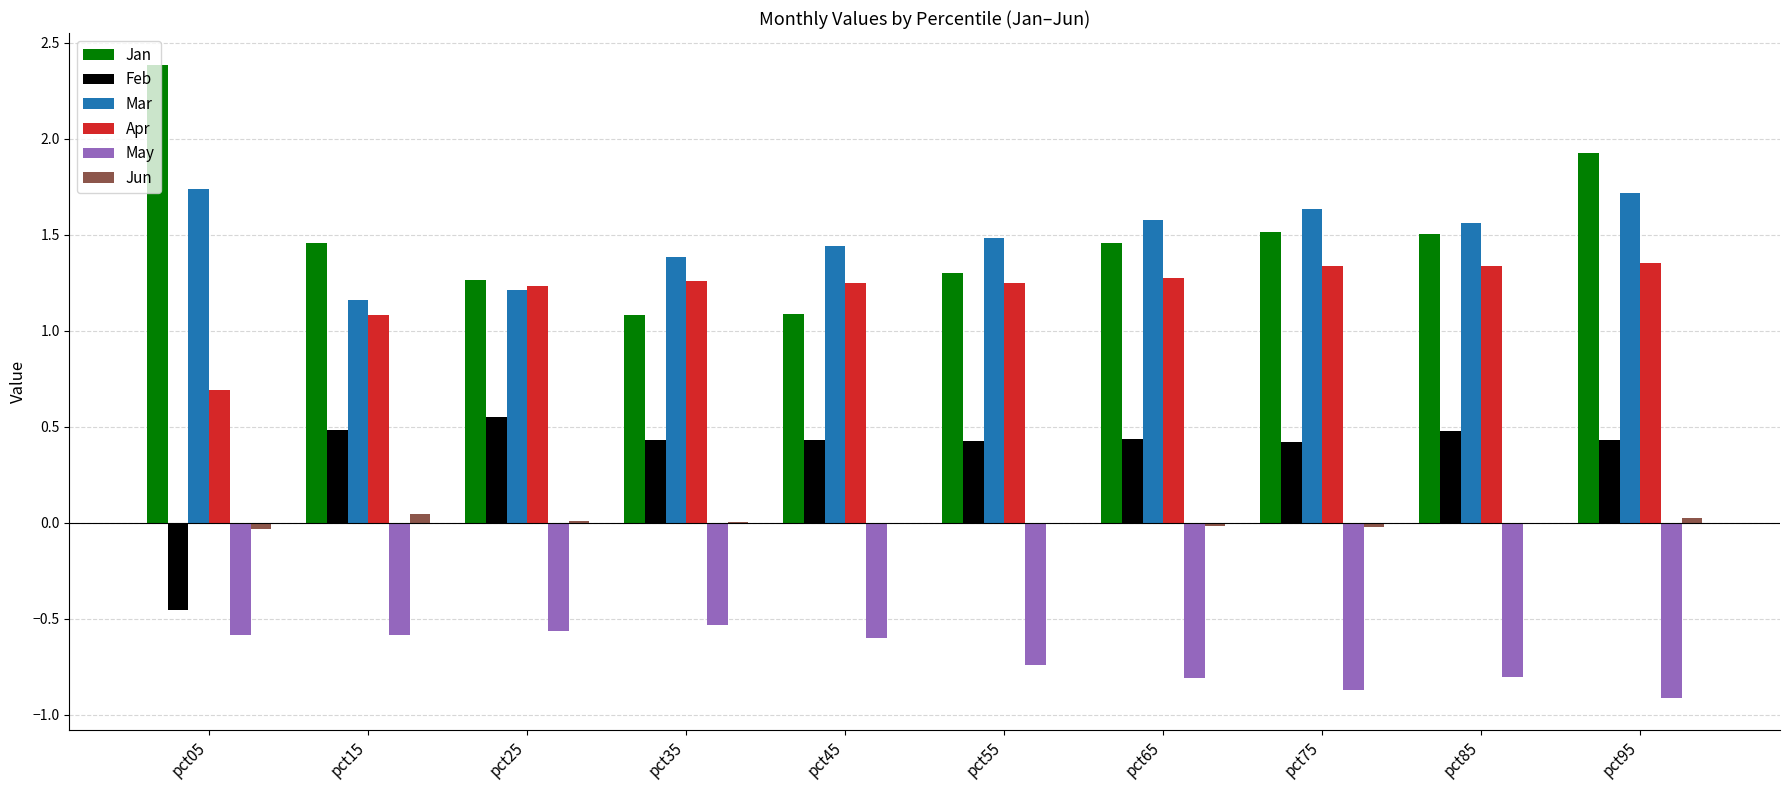

How many values in the Feb series exceed 0?

9